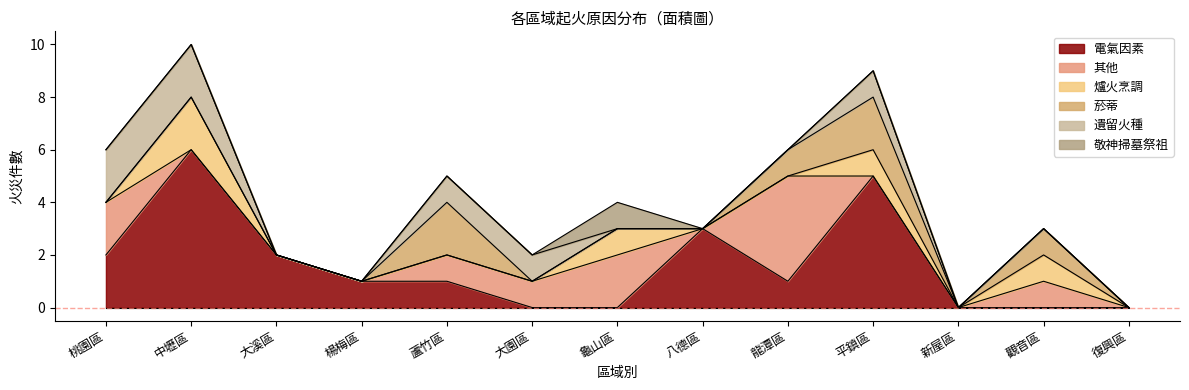

How many interior local peaks does the 遺留火種 series have?

1